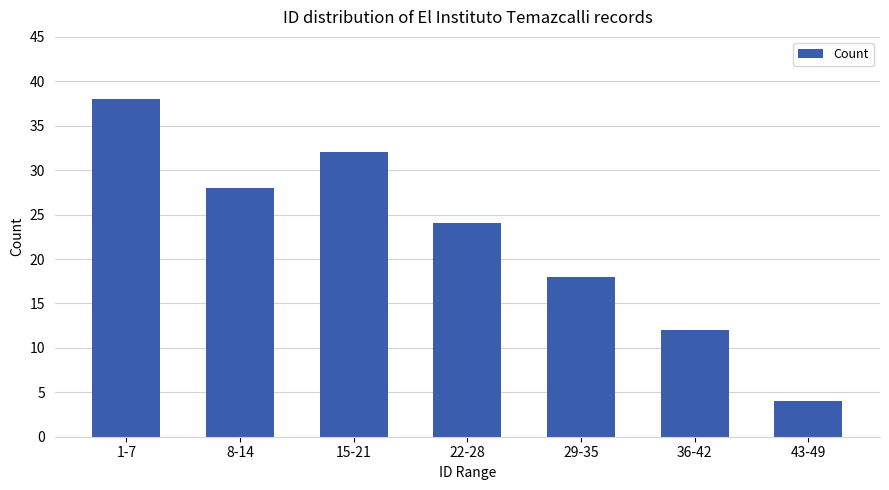

What is the minimum value shown in the chart?

4